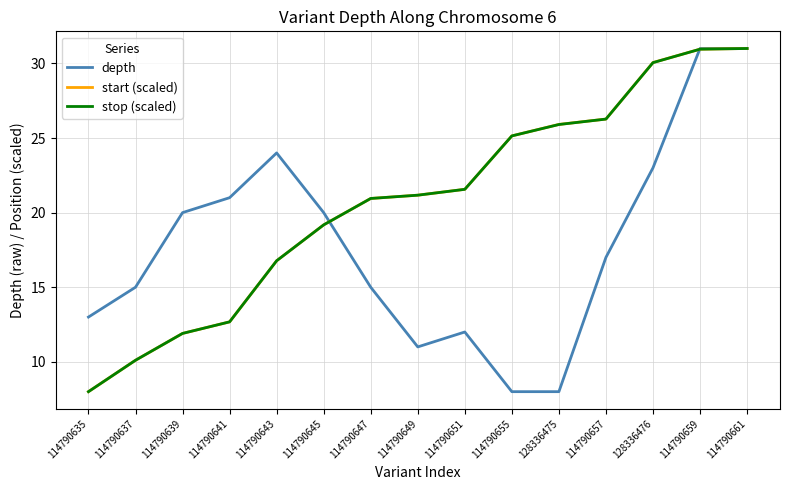

What is the sum of the stop (scaled) values at 128336476 and 114790655?

55.2